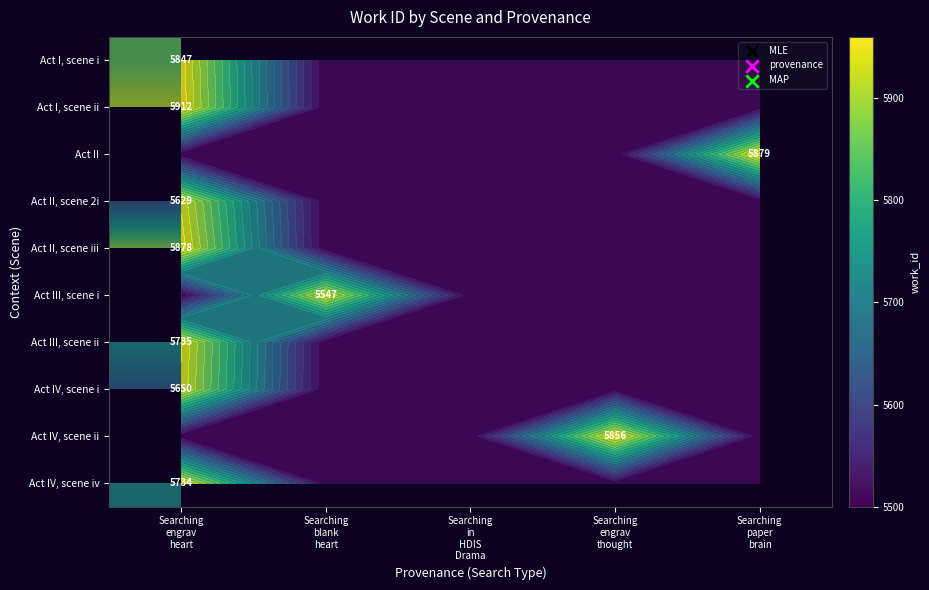

Which category has the lowest value across all series?

Searching
blank
heart